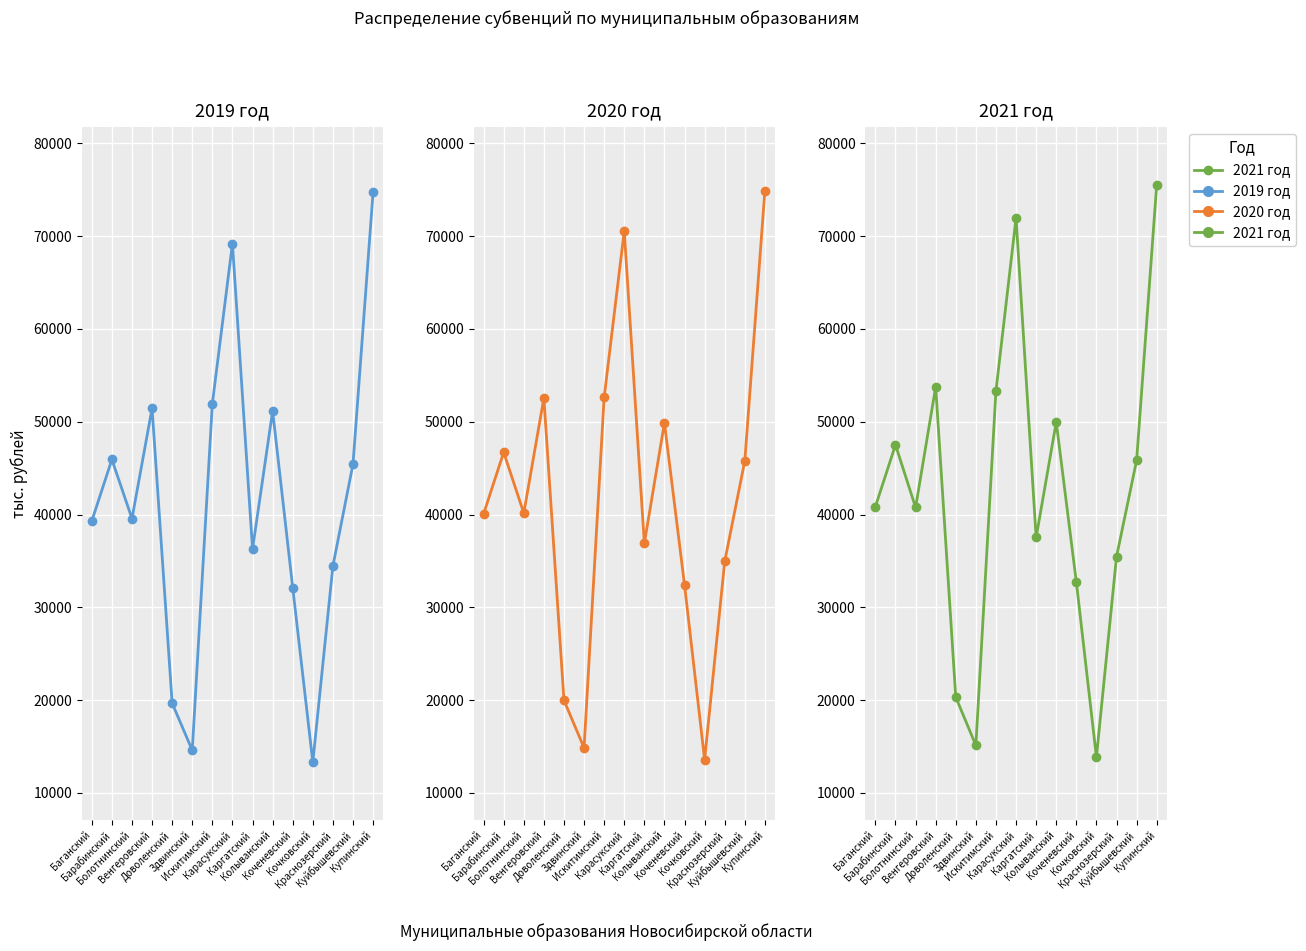

Between Болотнинский and Кочковский, which is larger?

Болотнинский